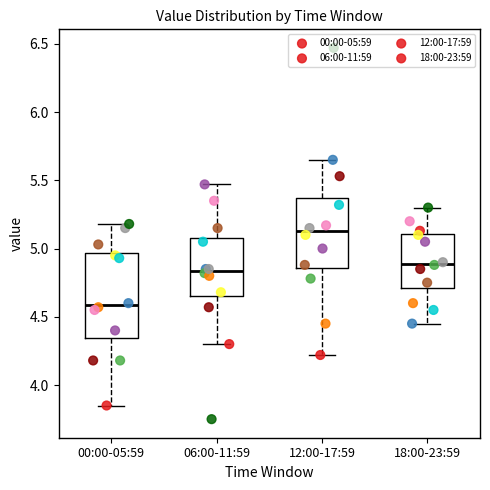

Reading left to right, read every box against the y-axis: the position of its median line, the range the box covers, and the ends of its whiskers. The values are not printed on the chart, so give them approximately, as read against the axis.

00:00-05:59: median 4.60, box 4.35 to 4.95, whiskers 3.85 to 5.20
06:00-11:59: median 4.85, box 4.65 to 5.10, whiskers 4.30 to 5.45
12:00-17:59: median 5.15, box 4.85 to 5.35, whiskers 4.20 to 5.65
18:00-23:59: median 4.90, box 4.70 to 5.10, whiskers 4.45 to 5.30